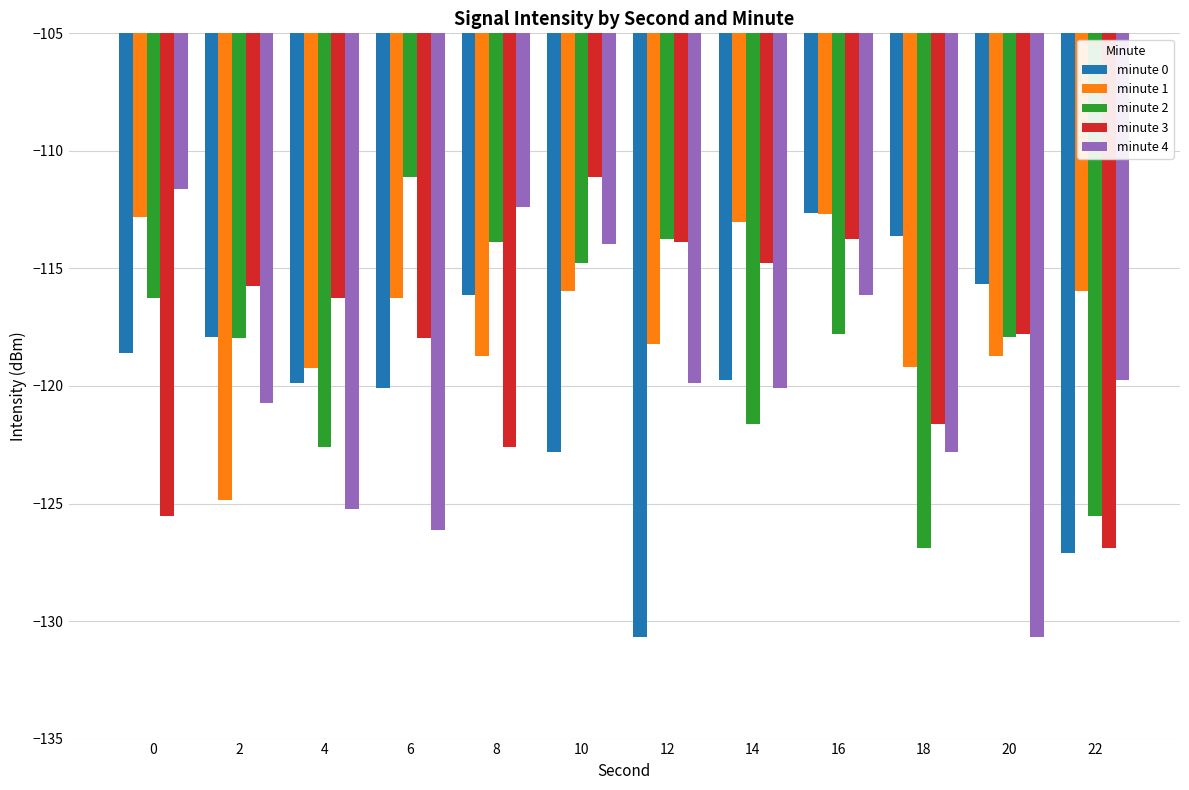

What is the value of the minute 0 bar at the 7th from the left?

-130.7